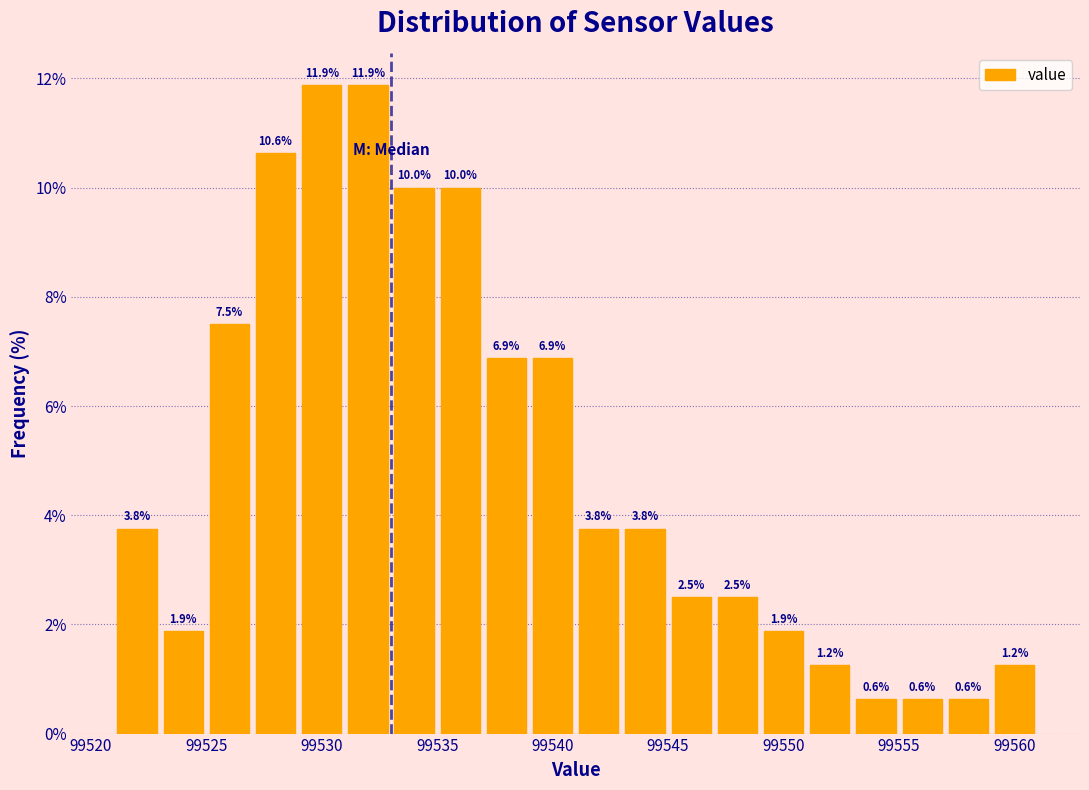

Reading left to right, transcribe this chart: for each bar, give the range it covers on the x-axis and its height.

99521 to 99523: 3.8
99523 to 99525: 1.9
99525 to 99527: 7.5
99527 to 99529: 10.6
99529 to 99531: 11.9
99531 to 99533: 11.9
99533 to 99535: 10.0
99535 to 99537: 10.0
99537 to 99539: 6.9
99539 to 99541: 6.9
99541 to 99543: 3.8
99543 to 99545: 3.8
99545 to 99547: 2.5
99547 to 99549: 2.5
99549 to 99551: 1.9
99551 to 99553: 1.2
99553 to 99555: 0.6
99555 to 99557: 0.6
99557 to 99559: 0.6
99559 to 99561: 1.2